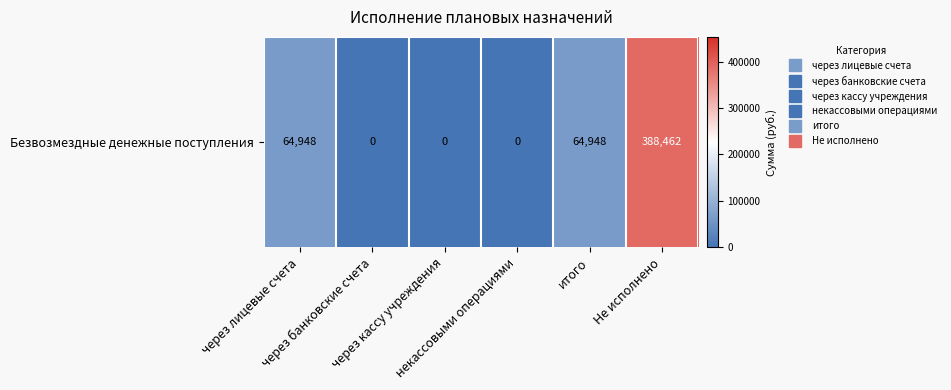

Which category has the lowest value across all series?

через банковские счета